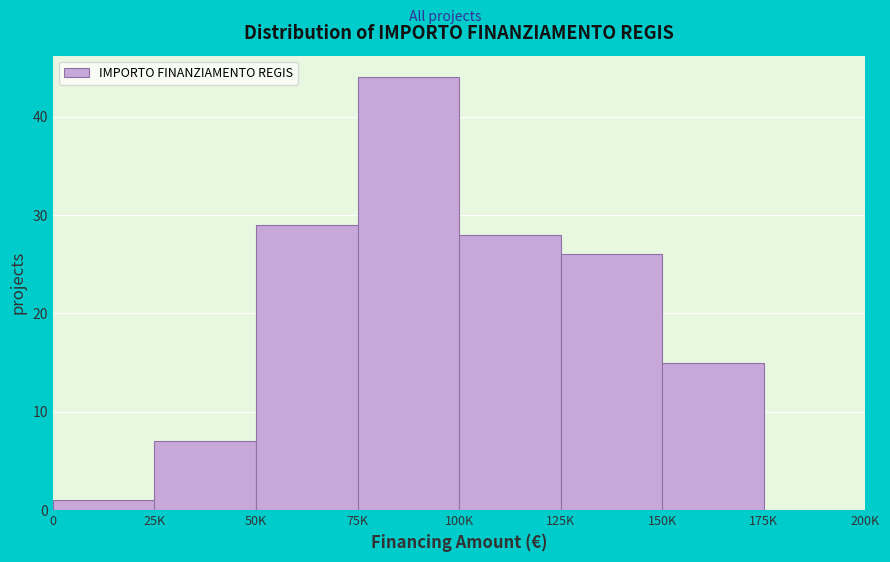

Reading right to left, extract all data points from this chart.

175K=0	150K=15	125K=26	100K=28	75K=44	50K=29	25K=7	0=1